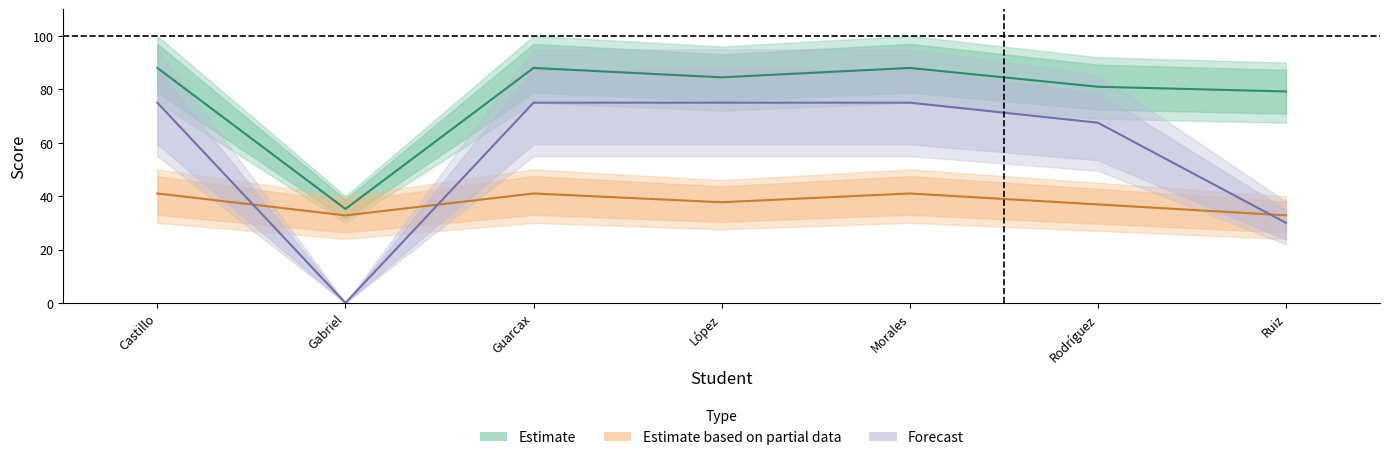

Which series has the largest range (max minus min)?

Forecast (Con)